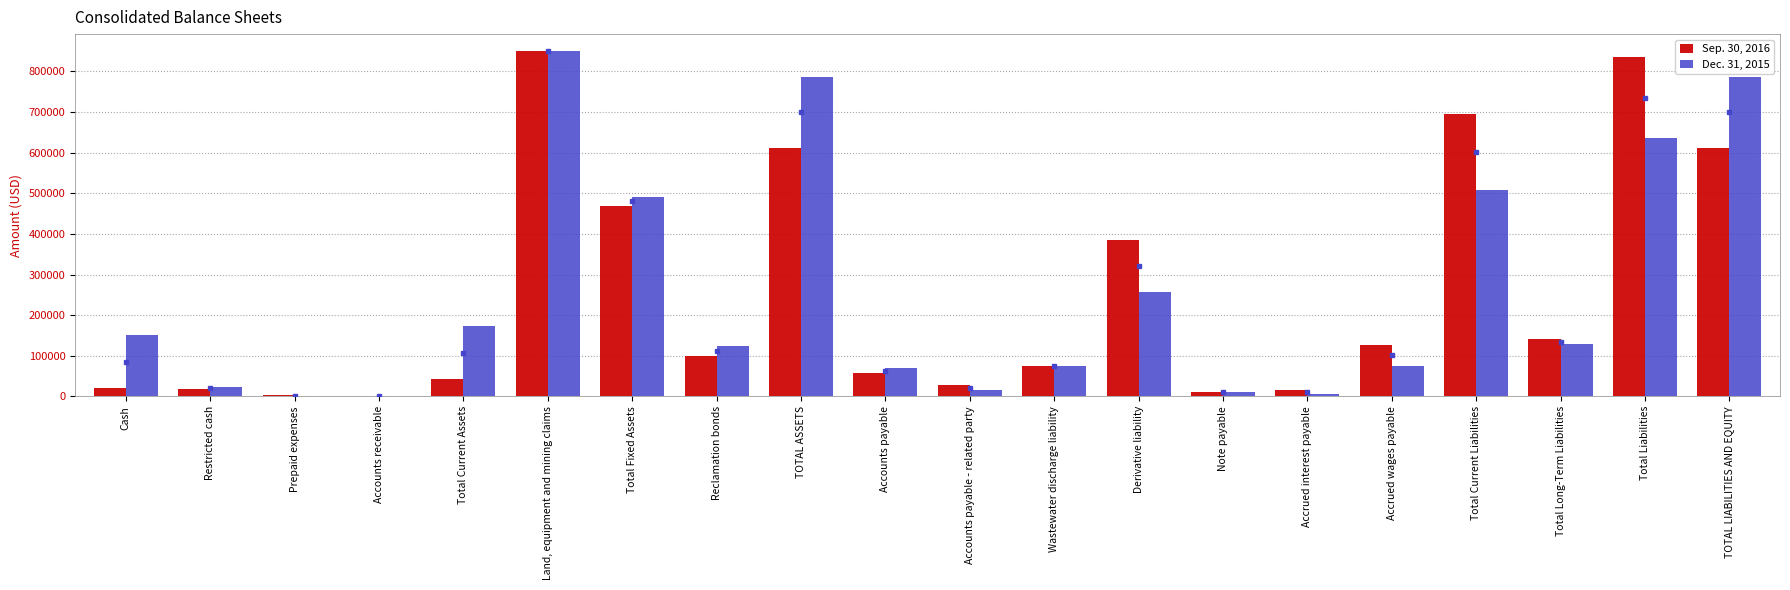

Which category has the highest value in the Dec. 31, 2015 series?

Land, equipment and mining claims